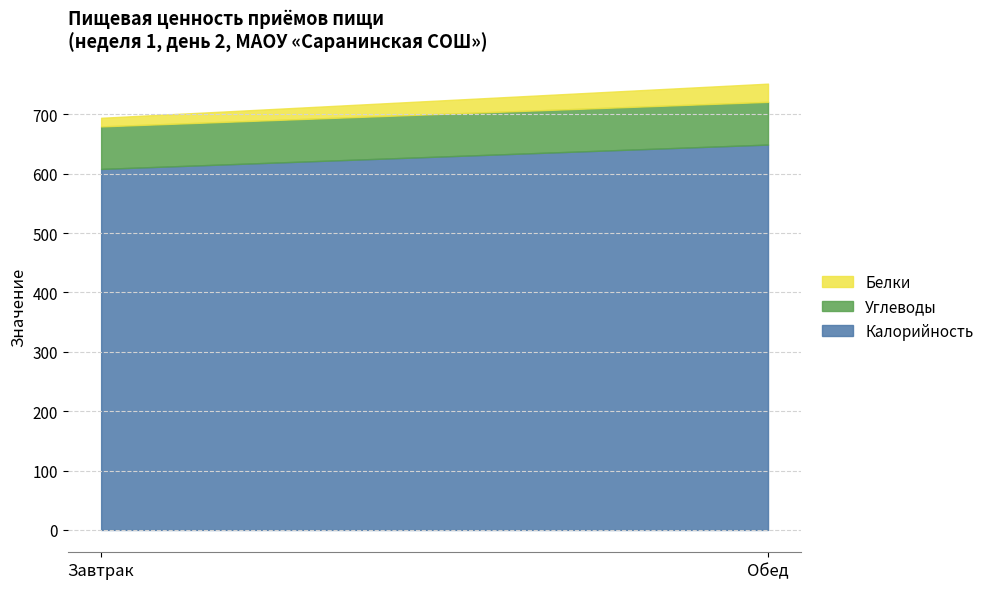

What is the minimum value for Белки?

14.5